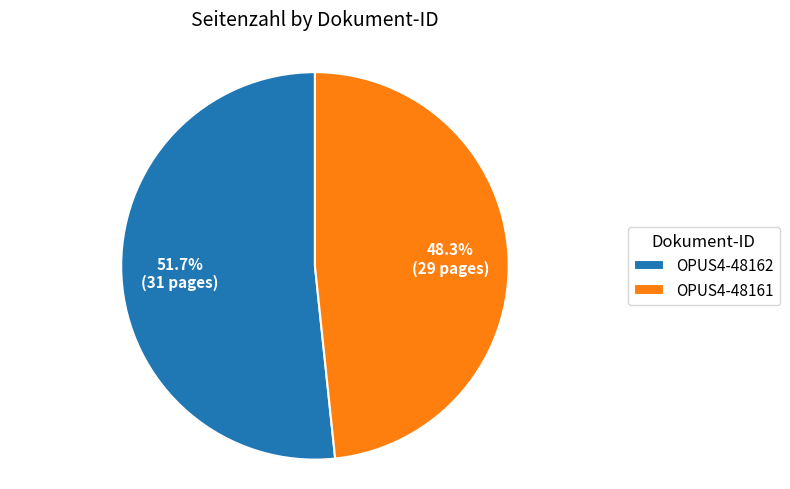

Is there any slice that represents more than half of the pie?

Yes